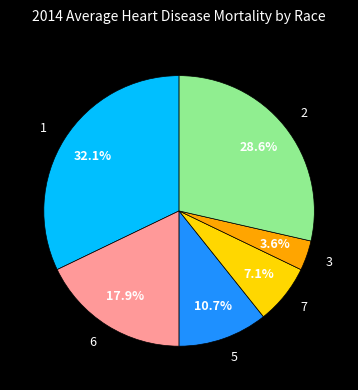

What is the ratio of the value at 3 to the value at 1?

0.1